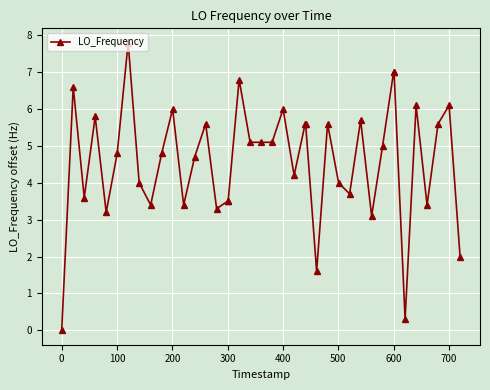

Does the chart have visible grid lines?

Yes